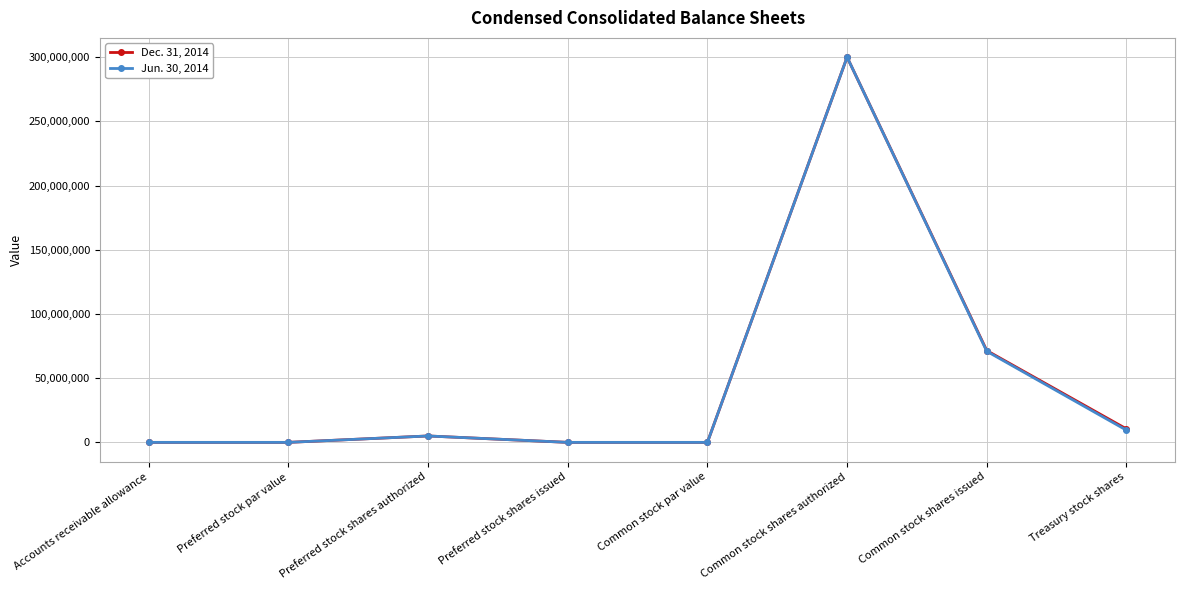

What position from the left is Preferred stock shares authorized?

3